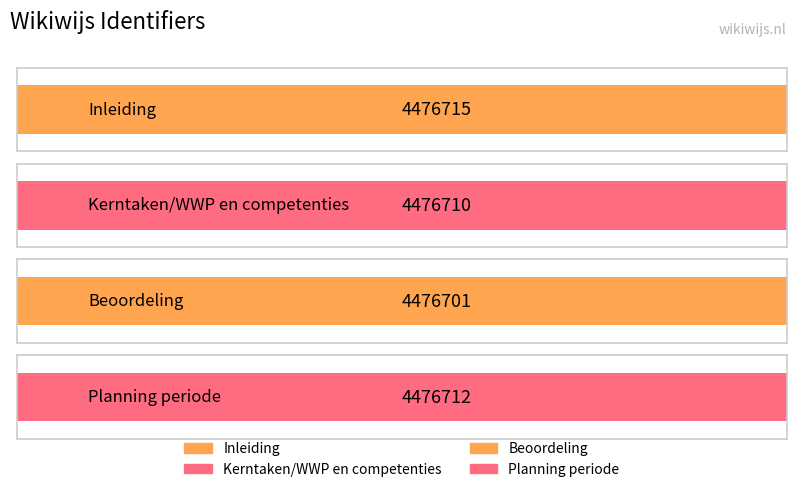

Approximately how many times larger is the value at Kerntaken/WWP en competenties compared to Inleiding?

1.0